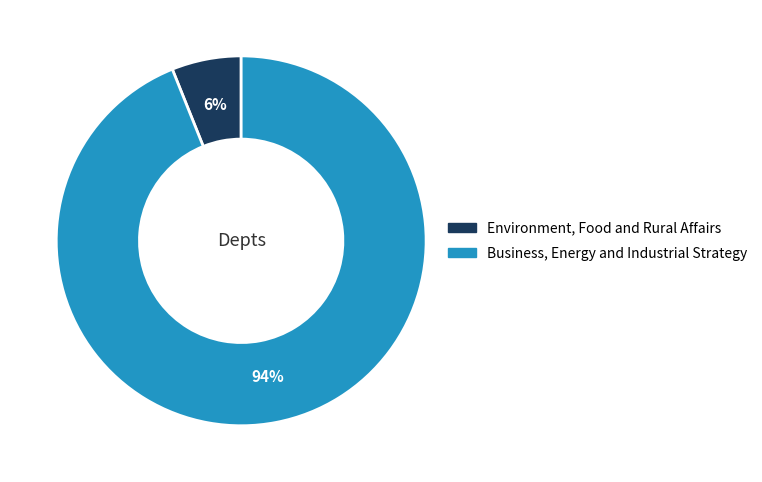

Which has a higher value, Environment, Food and Rural Affairs or Business, Energy and Industrial Strategy?

Business, Energy and Industrial Strategy